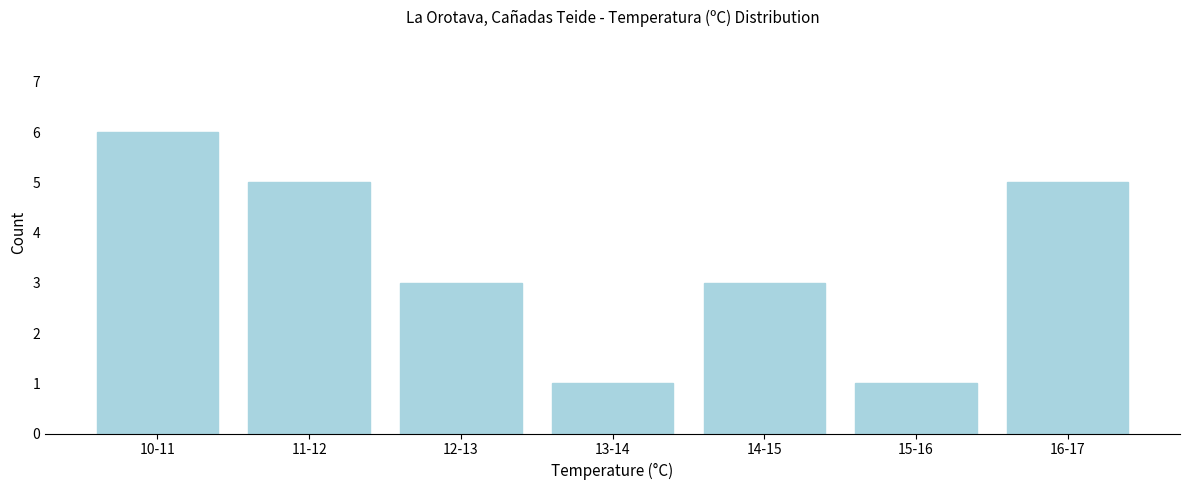

Reading right to left, what are all the values shown in this chart?

16-17=5	15-16=1	14-15=3	13-14=1	12-13=3	11-12=5	10-11=6